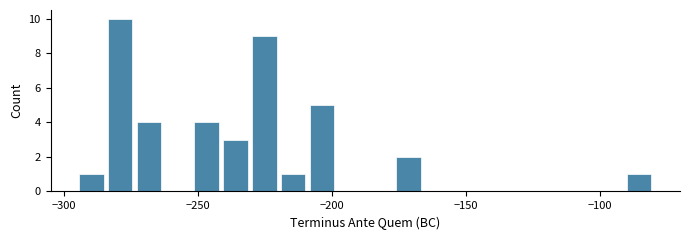

Around what value on the x-axis is the tallest bar? Give the approximate position of its centre, as read against the axis.

-280